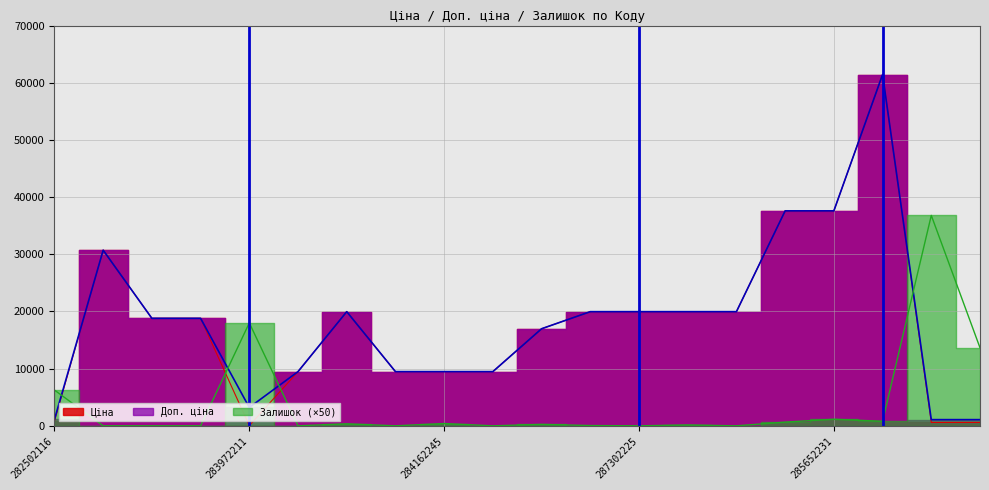

What is the difference between the Залишок values at 285672232 and 287692231?

800.0